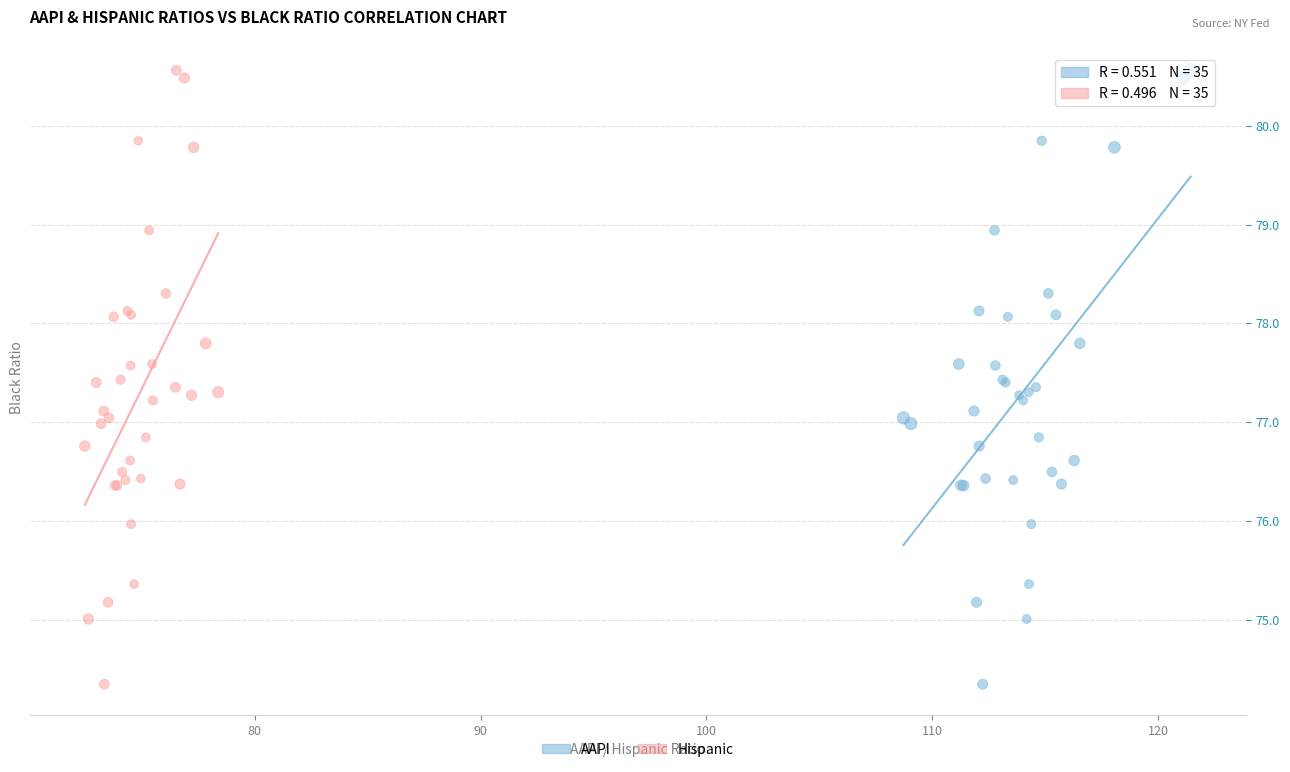

What are all the series names shown in the legend?

AAPI, Hispanic